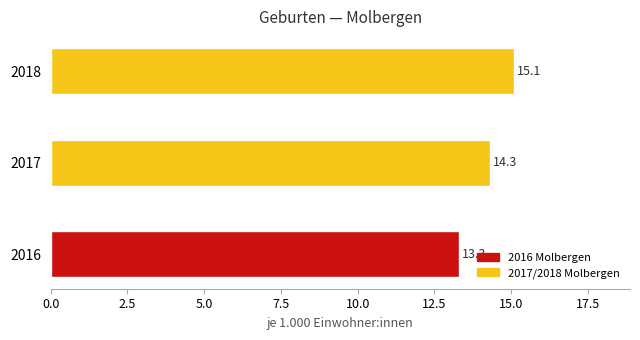

True or false: the data shows 25.2 at 2018.

False